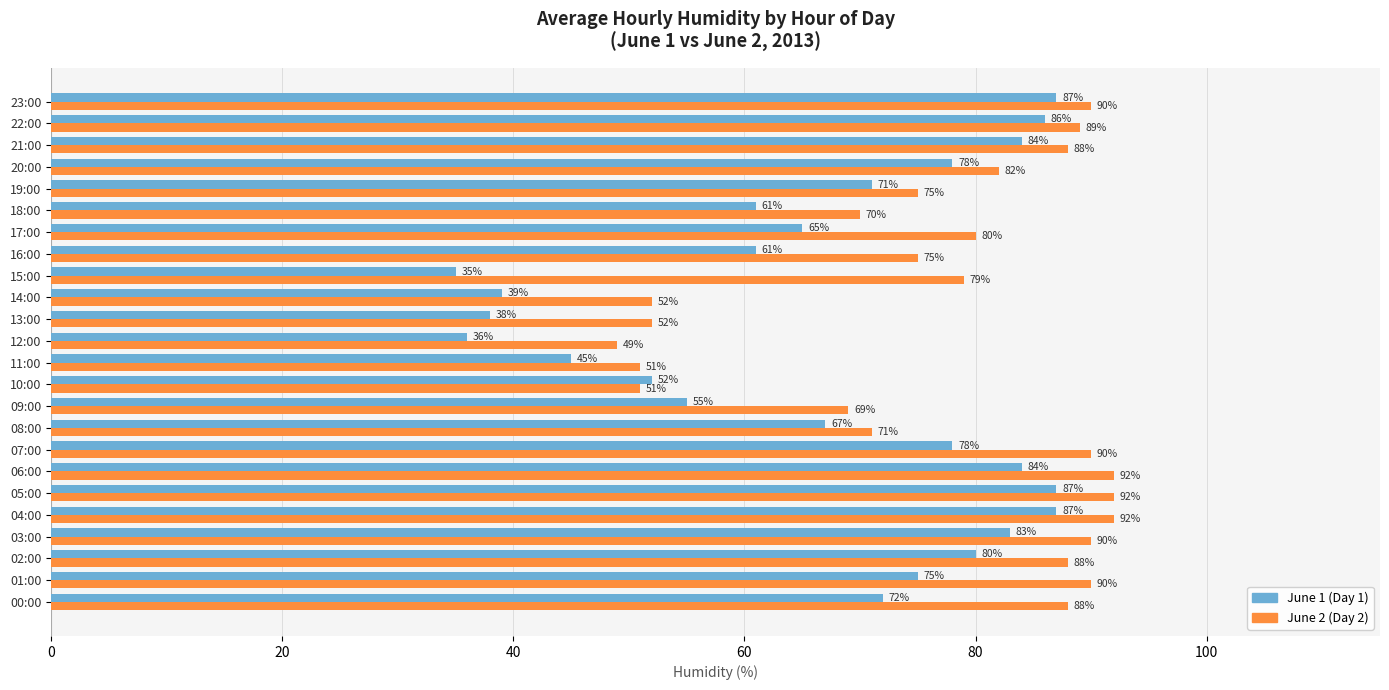

What is the maximum value shown in the chart?

92